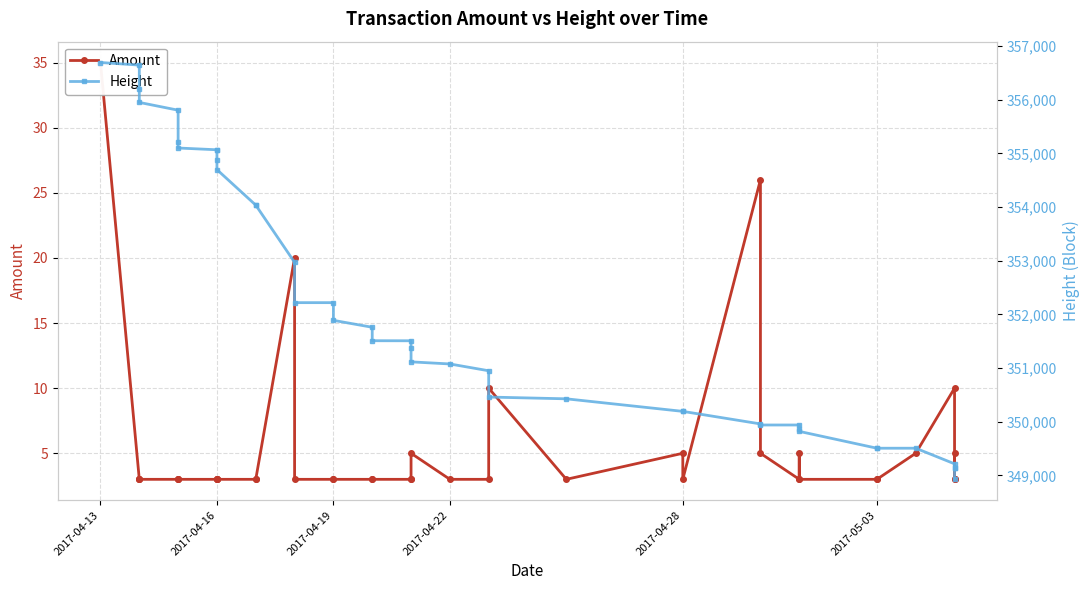

Is the value of Height at 14 greater than the value of Amount at 10?

Yes